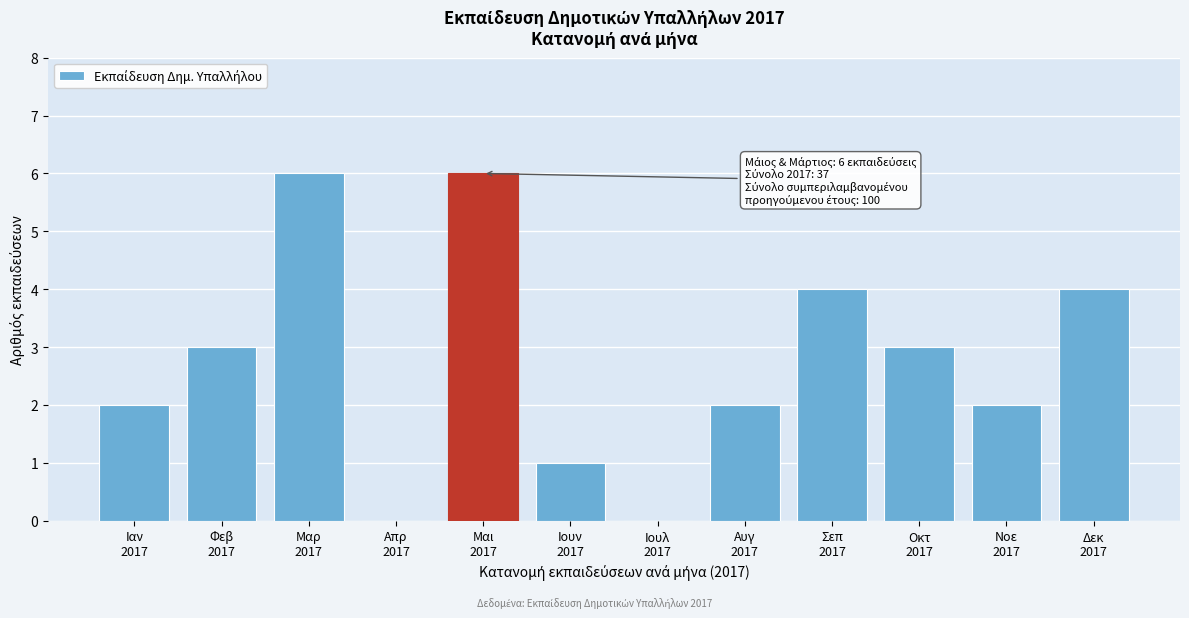

What is the sum of all values?

33